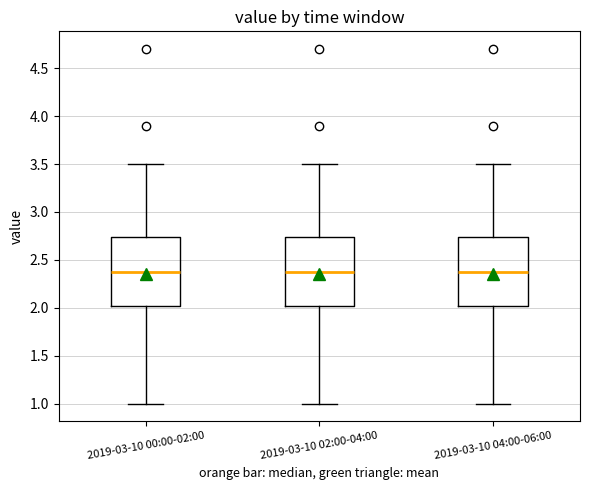

Where is the lower edge of the box for 2019-03-10 02:00-04:00 on the y-axis? The values are not printed on the chart, so give them approximately, as read against the axis.

2.00